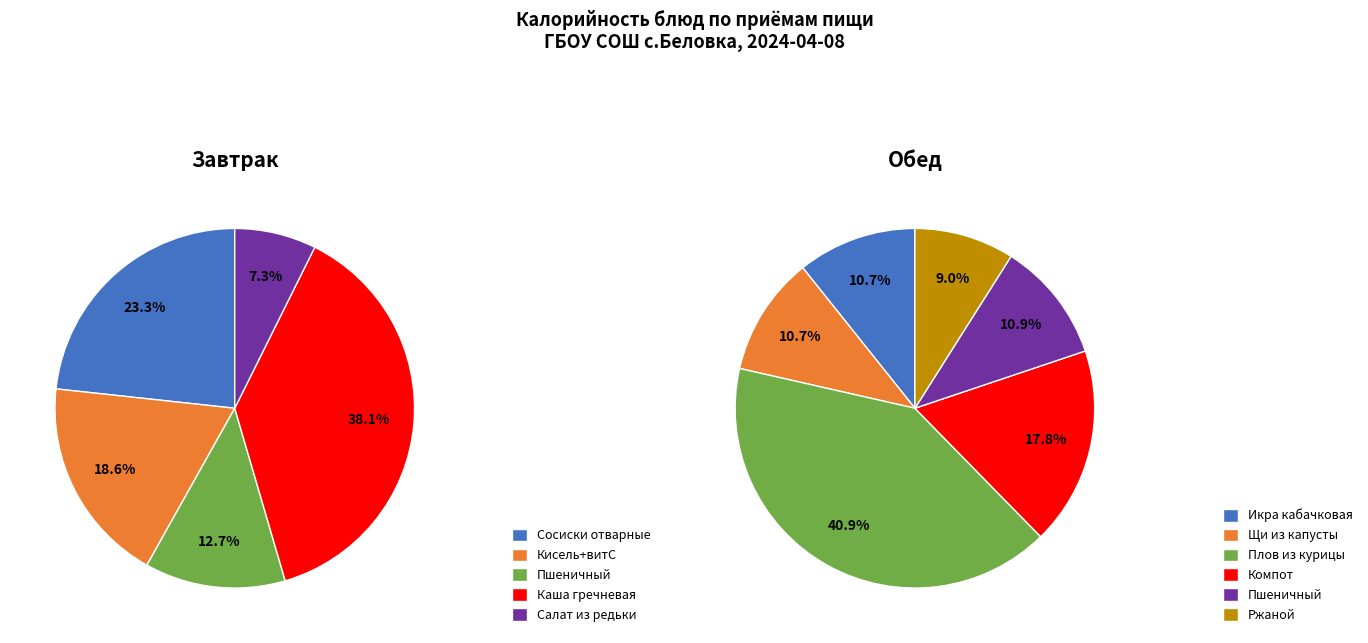

Is the sum of Ржаной and Компот из смеси сухофруктов greater than half?

No